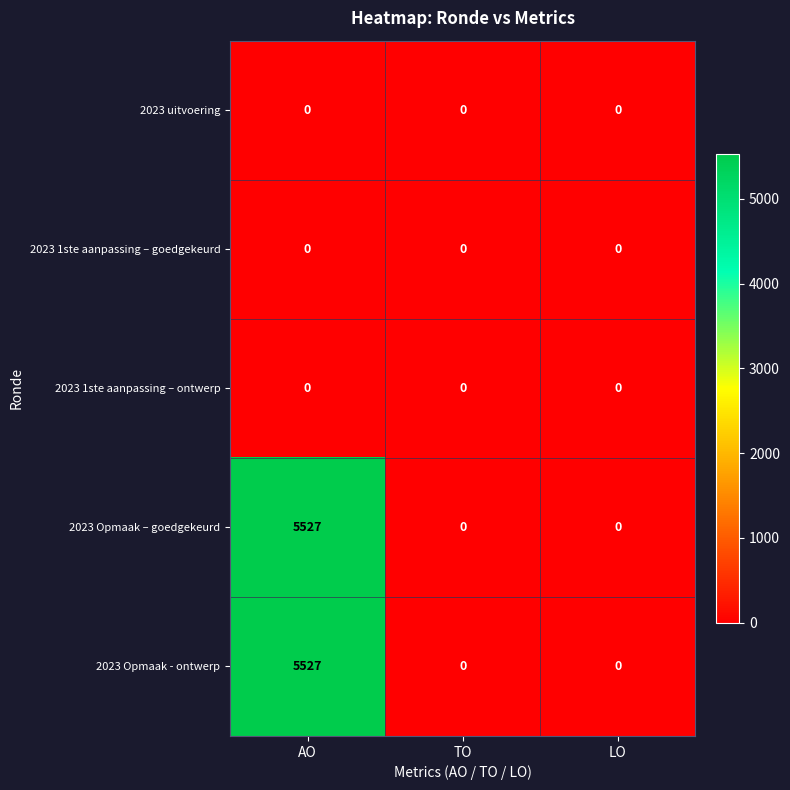

At which category is the sum across all series the highest?

AO